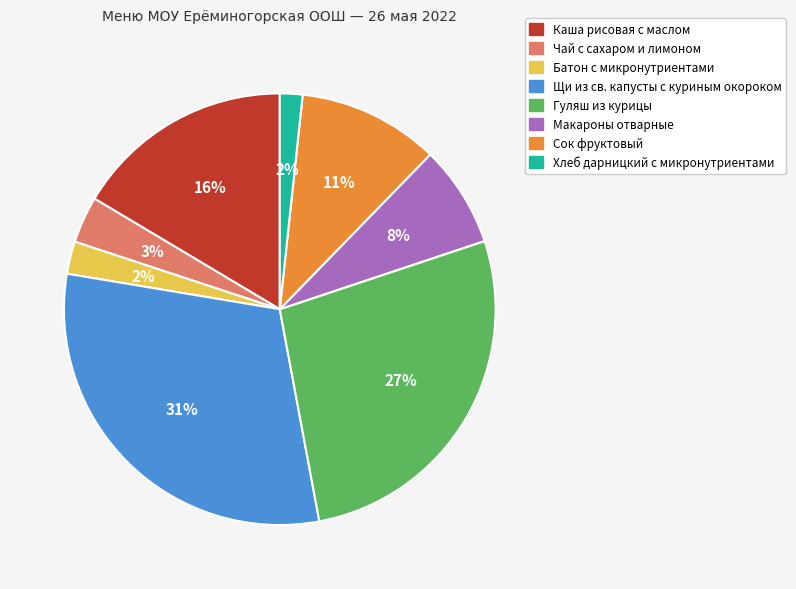

Do Хлеб дарницкий с микронутриентами and Гуляш из курицы together represent more than half of the pie?

No